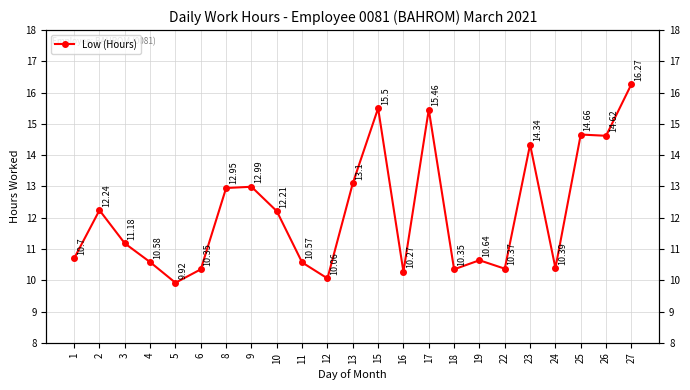

Where is the first local maximum?

2